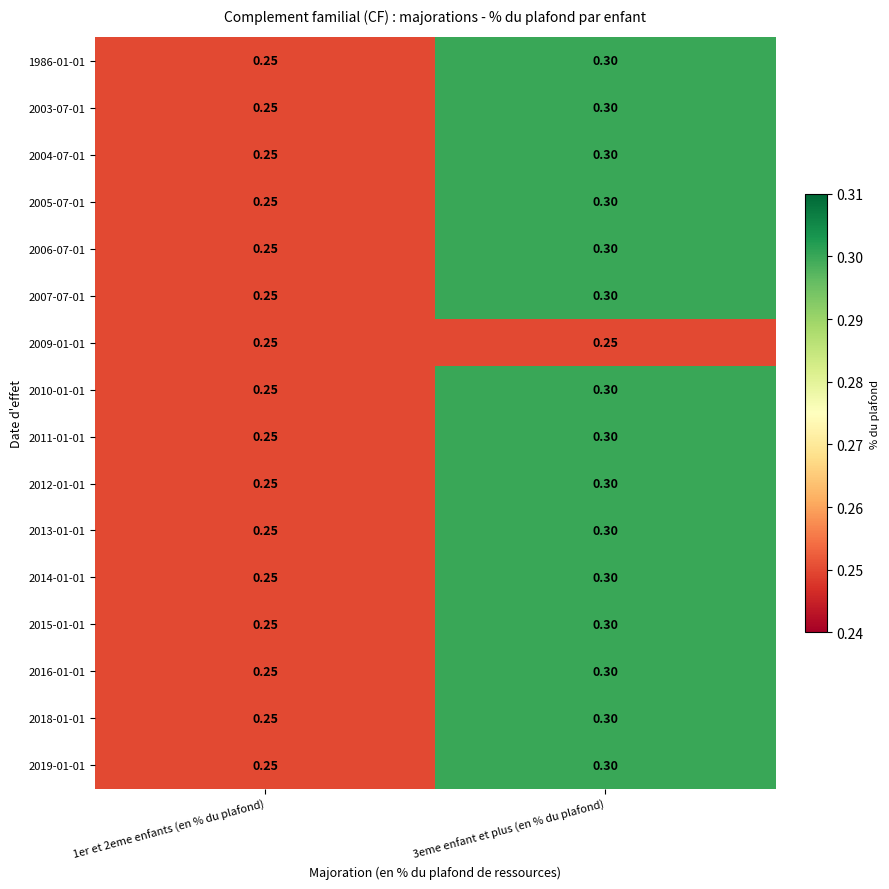

Which label corresponds to the largest value in the chart?

3eme enfant et plus (en % du plafond)